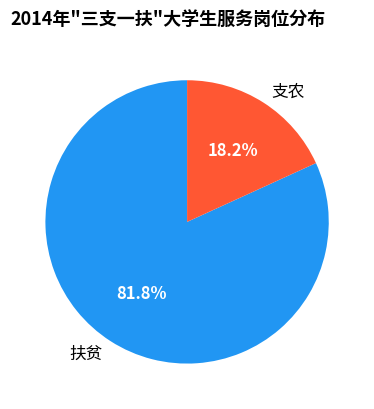

Combined, what portion of the pie is 扶贫 and 支农?

100.0%